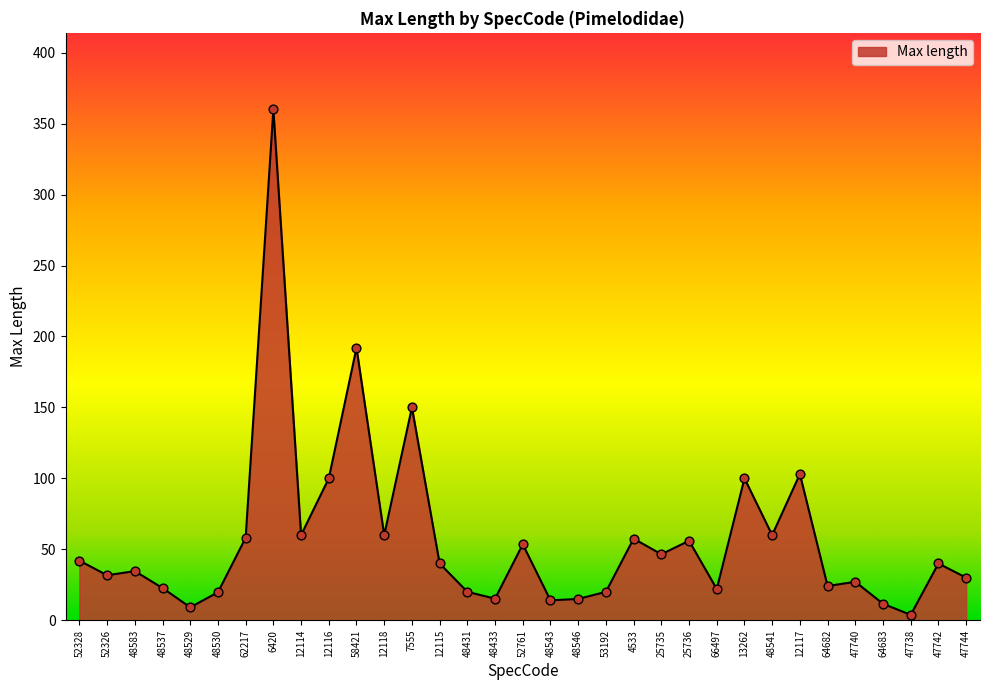

What is the ratio of the value at 4533 to the value at 12115?

1.4